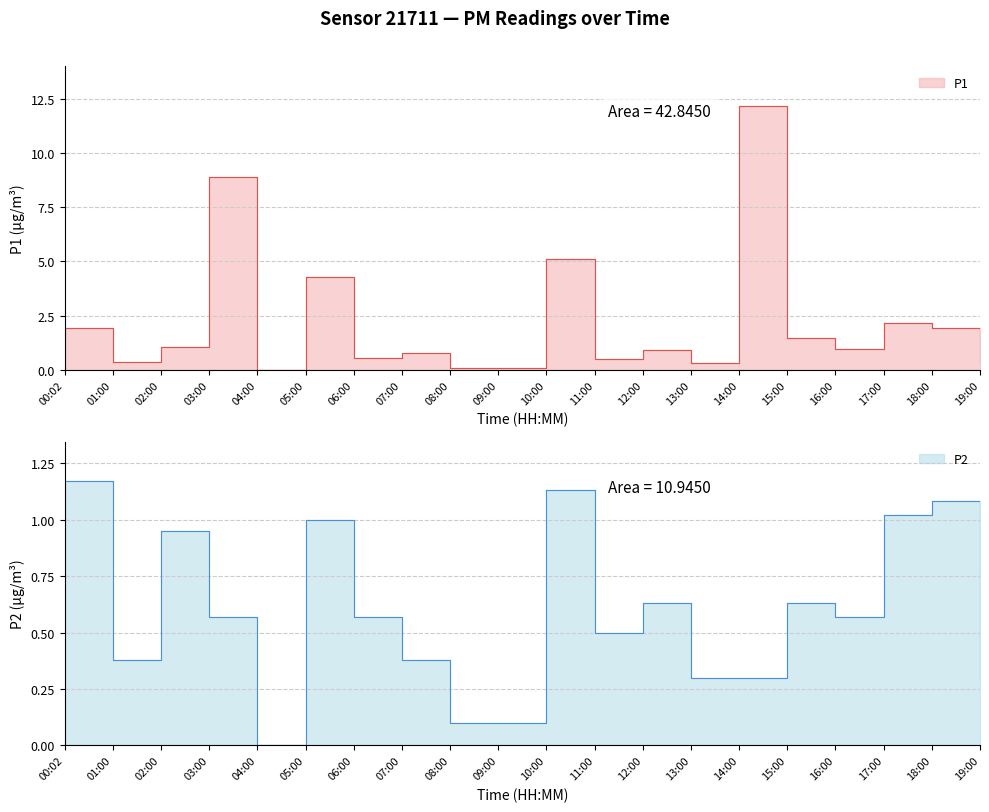

True or false: P2 and P1 cross at least once.

False